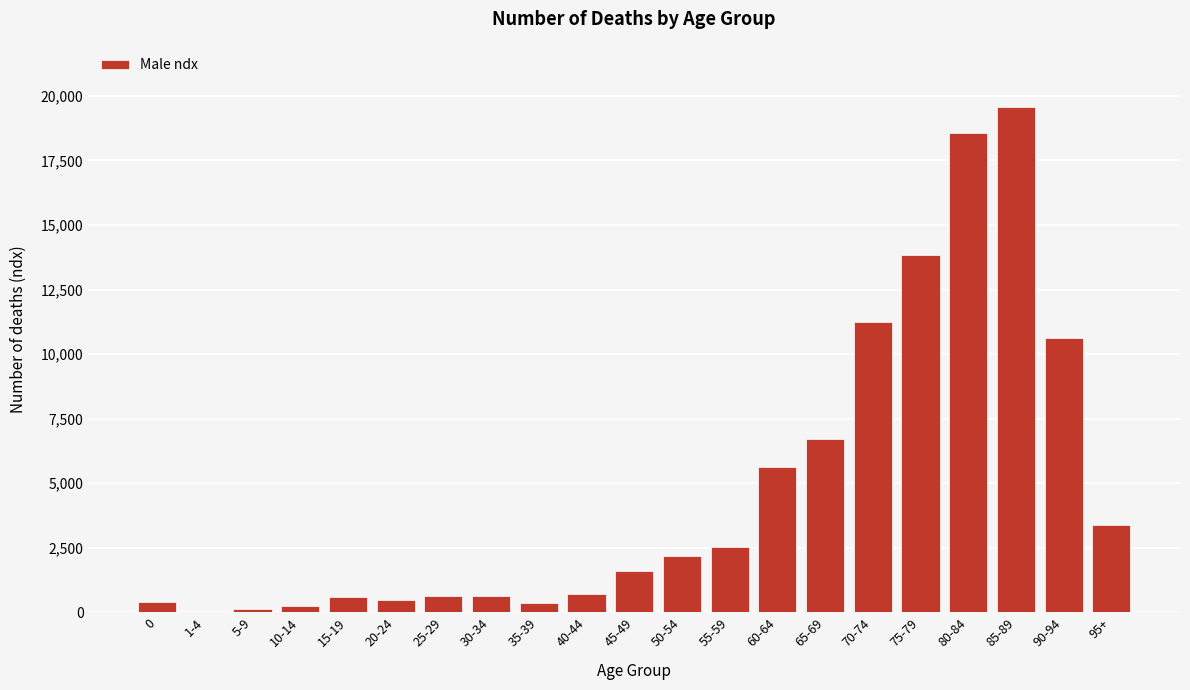

The value at 50-54 is 2187. True or false?

True